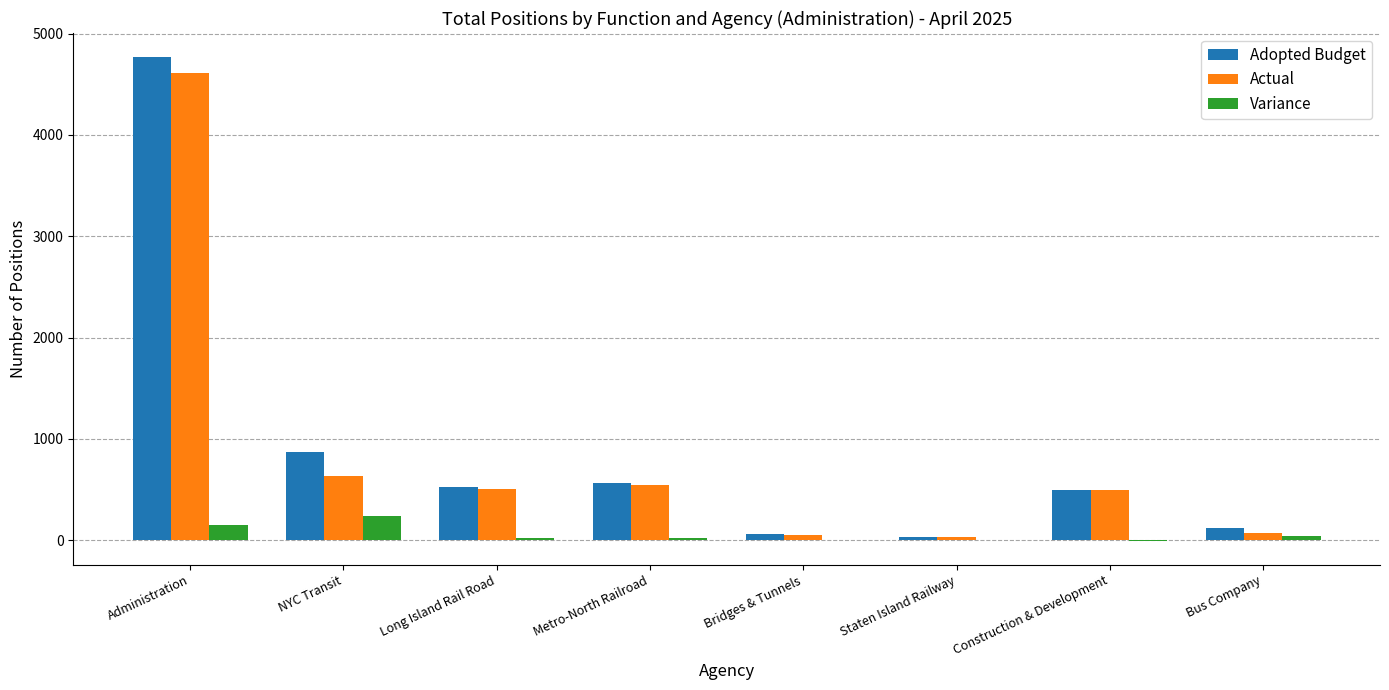

The value of Variance at Staten Island Railway is 5.0. True or false?

True